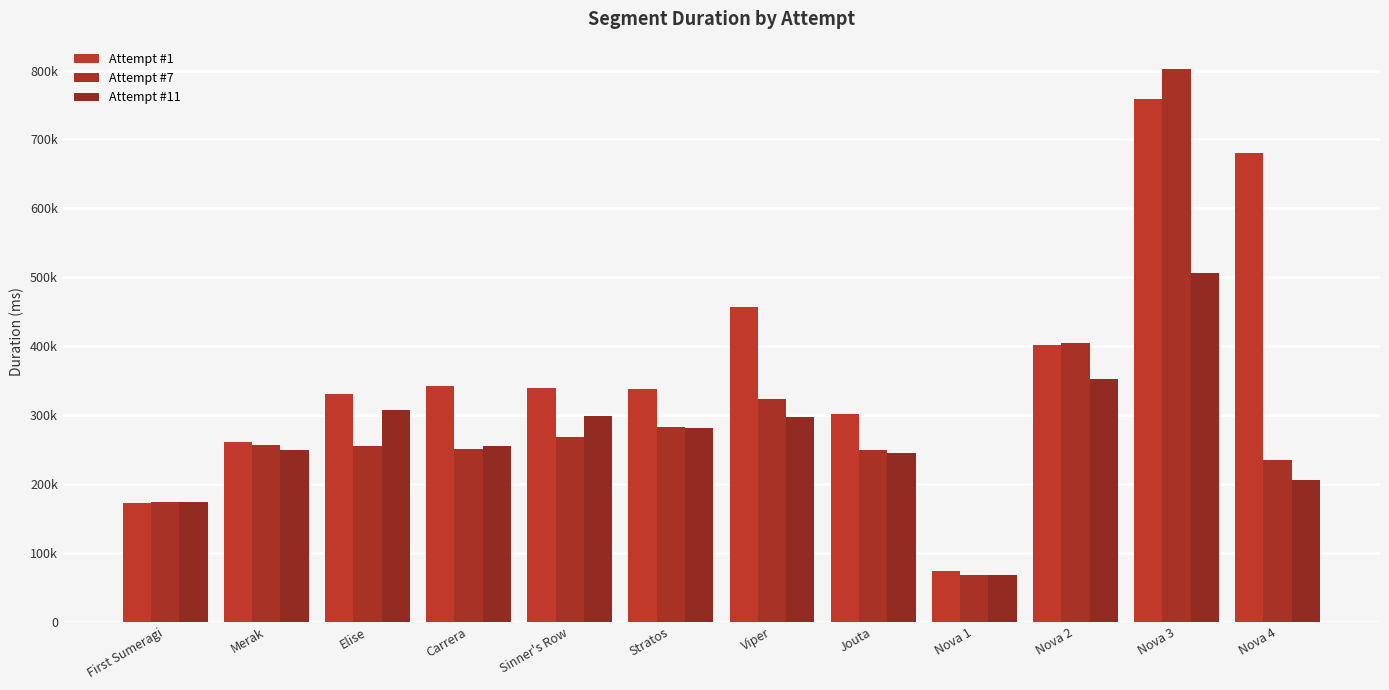

Between Elise and Carrera, which series saw the biggest shift?

Attempt #11